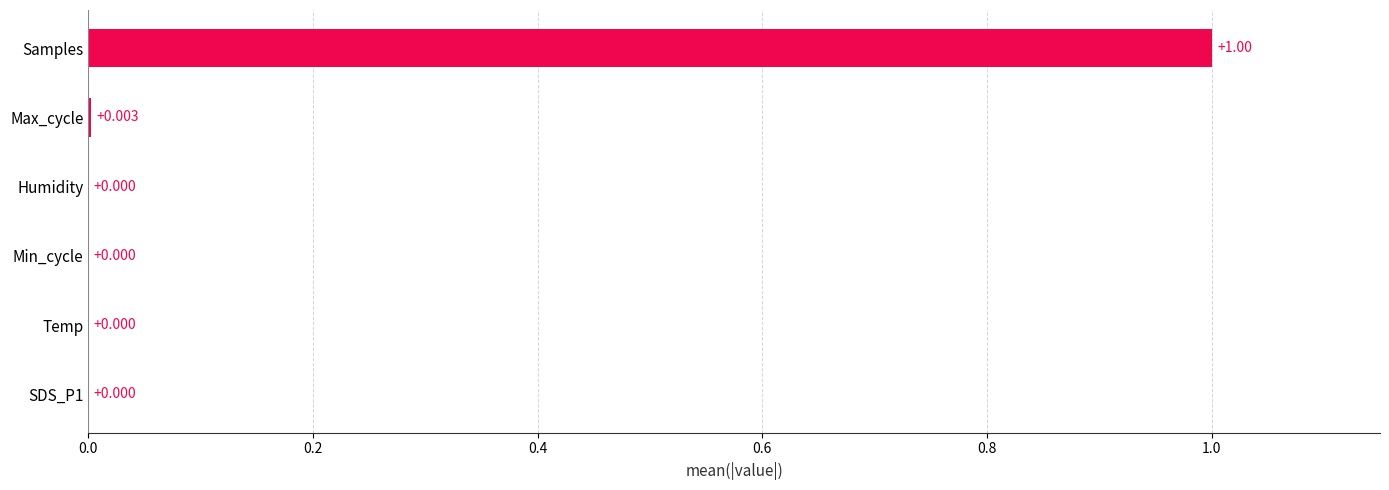

Are the bars grouped side by side (vs. stacked)?

No